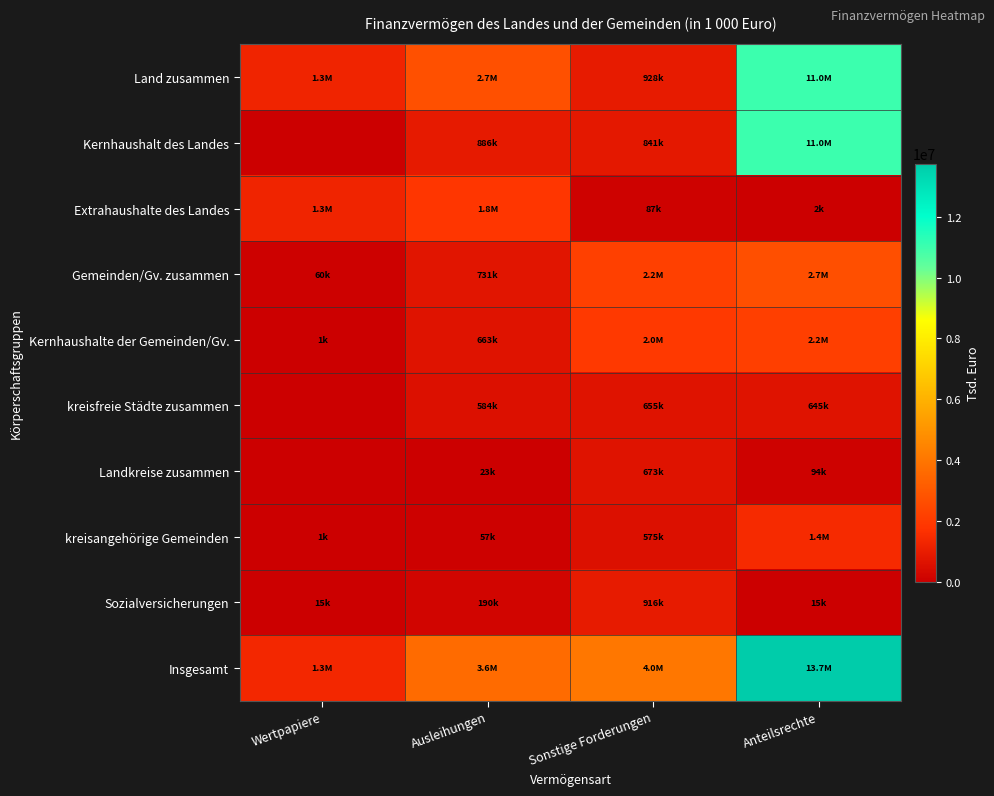

At how many categories does at least one series exceed 12087152?

1